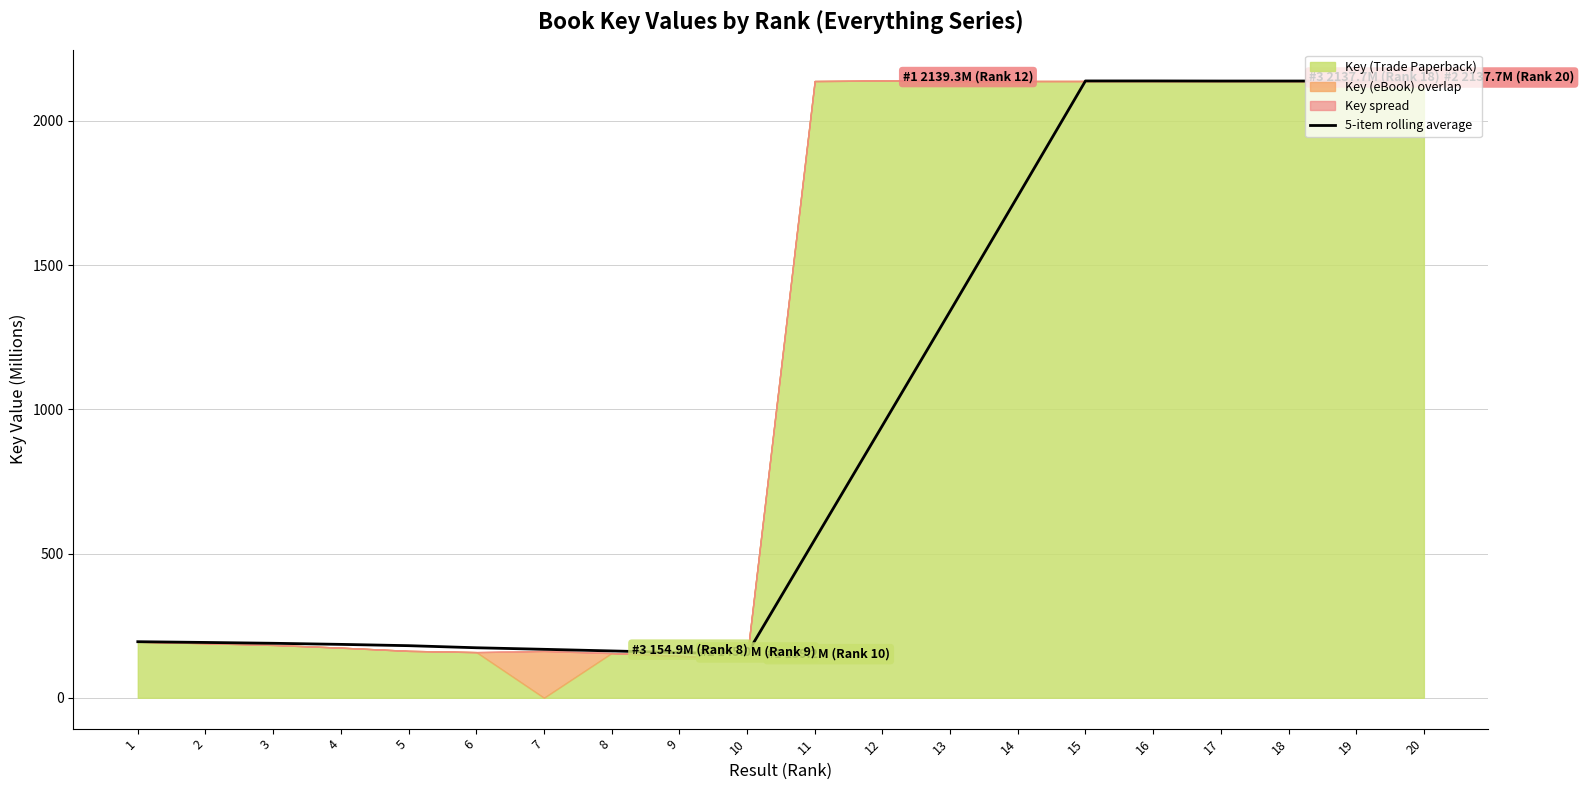

Which has a higher value, 8 or 6?

6